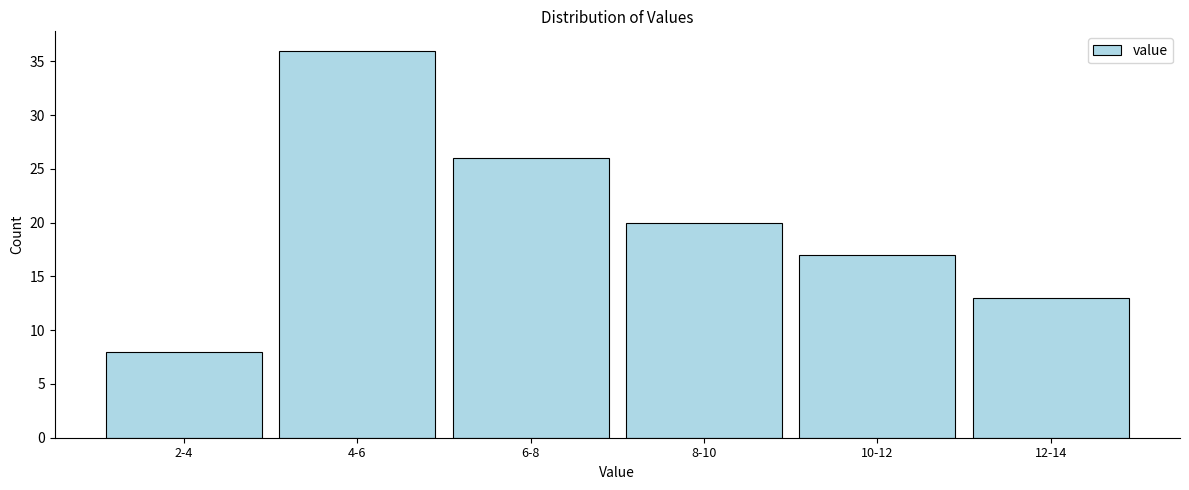

Reading left to right, what are all the values shown in this chart?

2-4=8	4-6=36	6-8=26	8-10=20	10-12=17	12-14=13